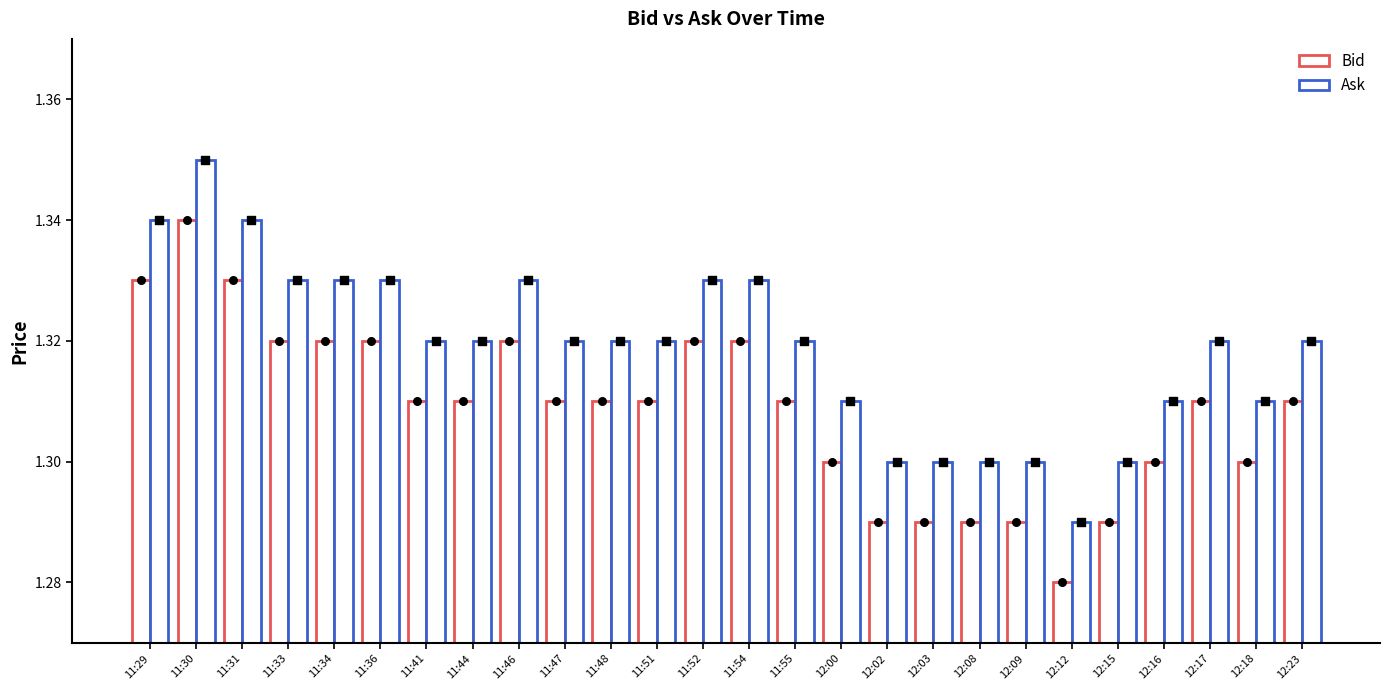

Which series reaches the maximum Y coordinate?

Ask